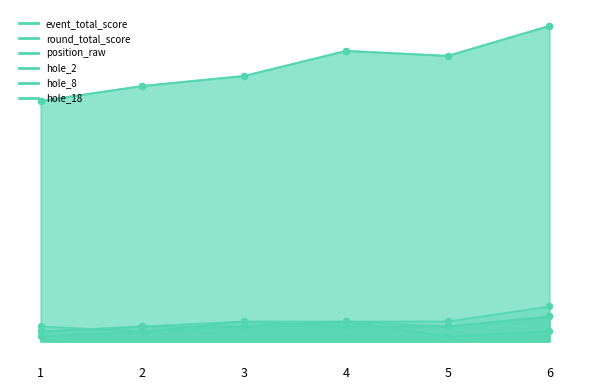

Which series reaches the minimum Y coordinate?

position_raw